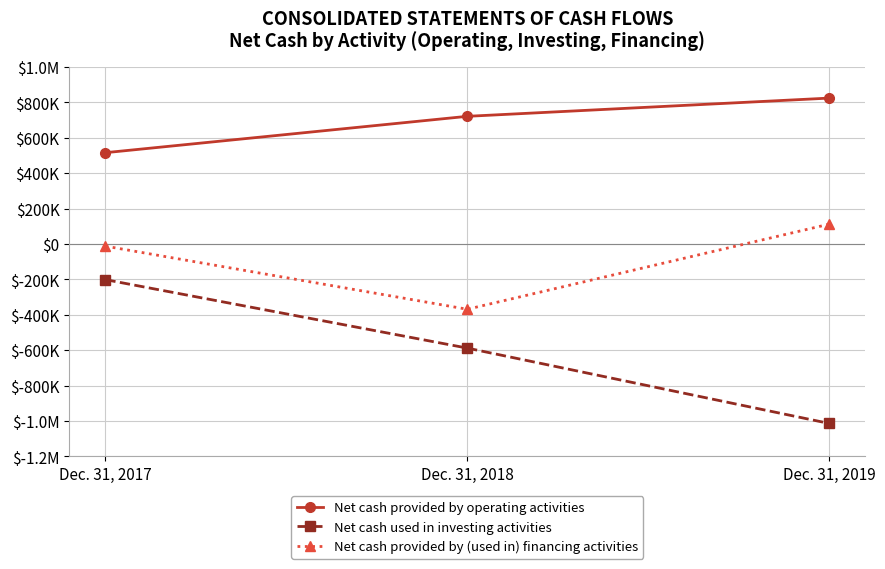

What are all the series names shown in the legend?

Net cash provided by operating activities, Net cash used in investing activities, Net cash provided by (used in) financing activities